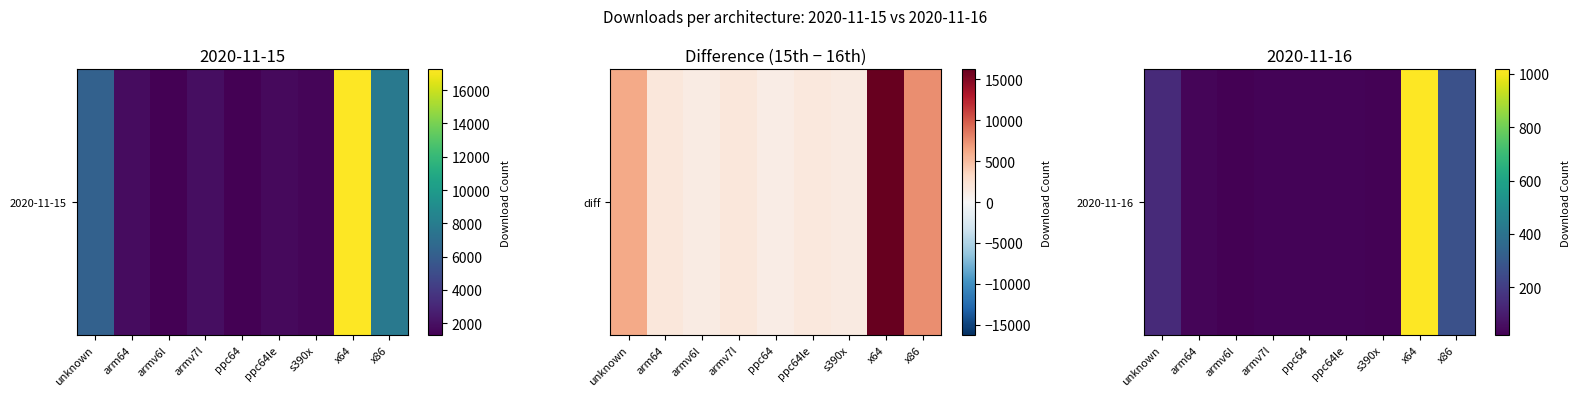

The value at arm64 is 22. True or false?

False